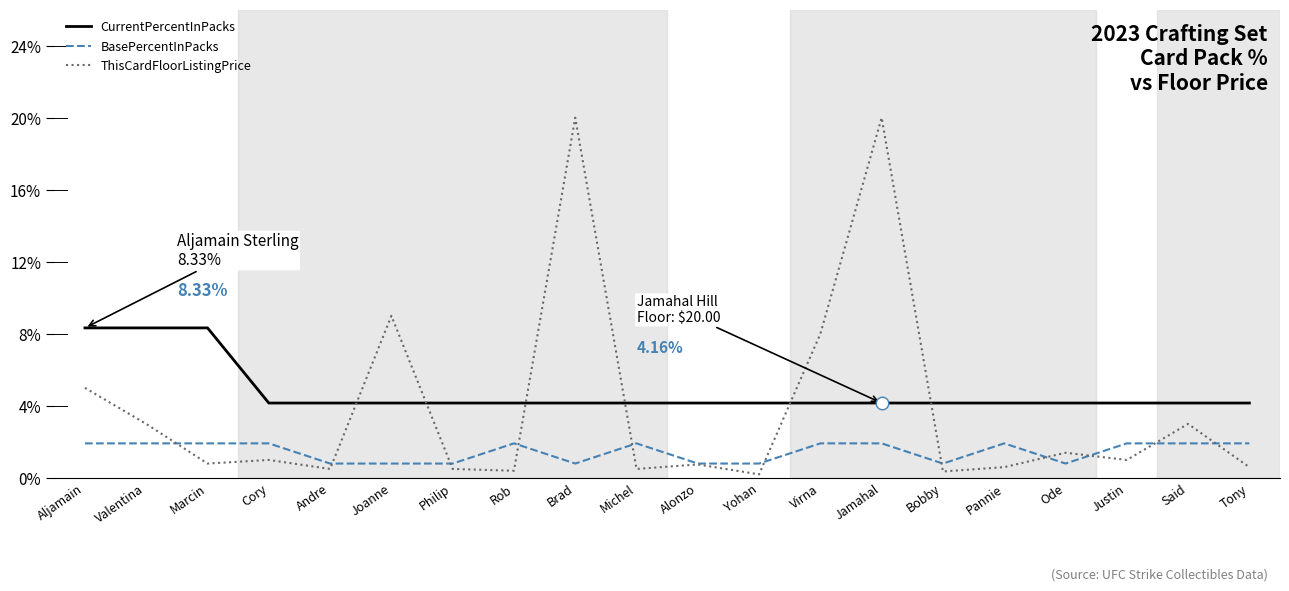

Is the value of BasePercentInPacks at Andre greater than the value of CurrentPercentInPacks at Alonzo?

No